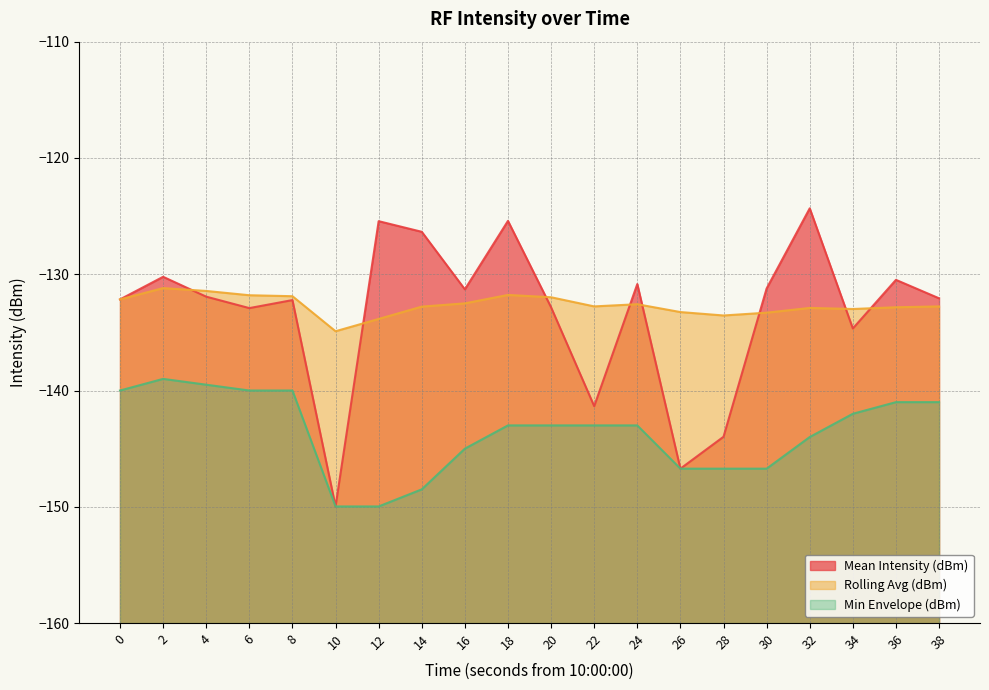

True or false: Min Envelope (dBm) and Mean Intensity (dBm) intersect in this chart.

False